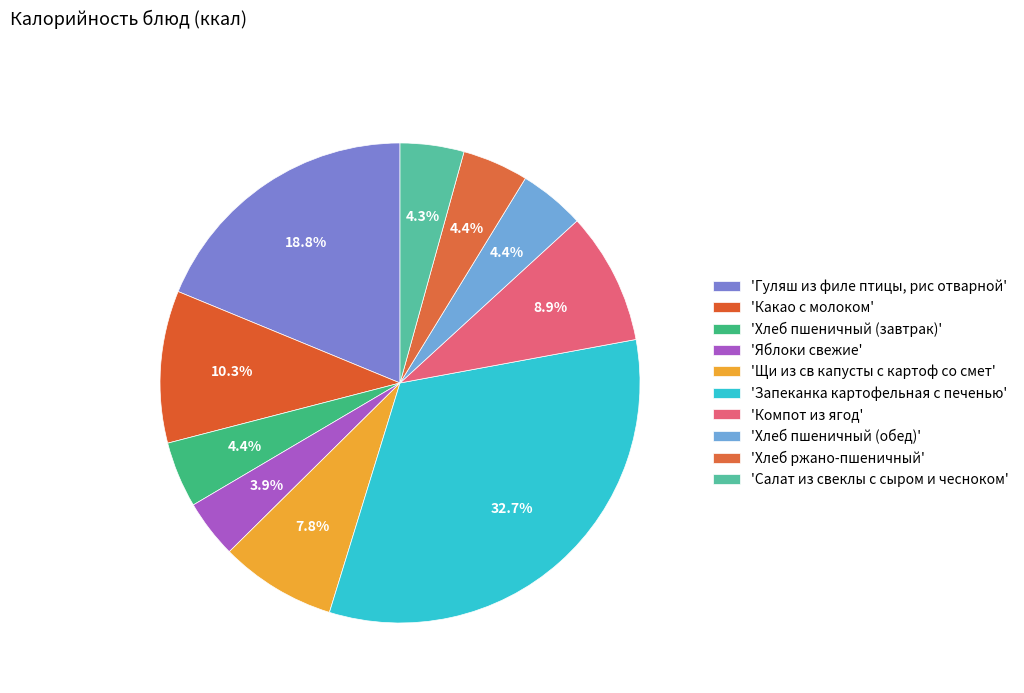

Rank the categories by value from lowest to highest.

Яблоки свежие, Салат из свеклы с сыром и чесноком, Хлеб пшеничный (завтрак), Хлеб пшеничный (обед), Хлеб ржано-пшеничный, Щи из св капусты с картоф со смет, Компот из ягод, Какао с молоком, Гуляш из филе птицы, рис отварной, Запеканка картофельная с печенью